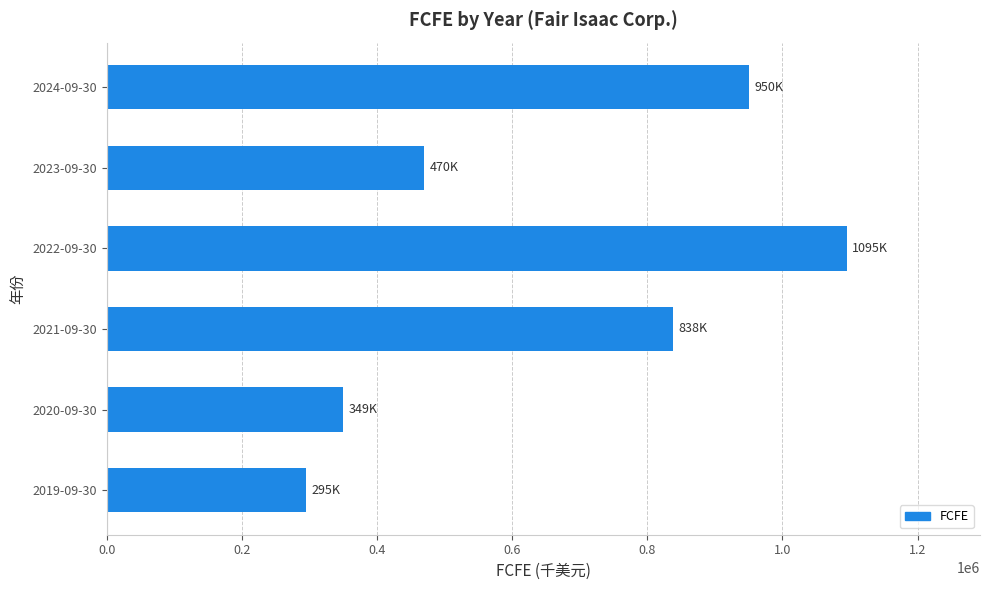

List the labels in order of value, largest first.

2022-09-30, 2024-09-30, 2021-09-30, 2023-09-30, 2020-09-30, 2019-09-30